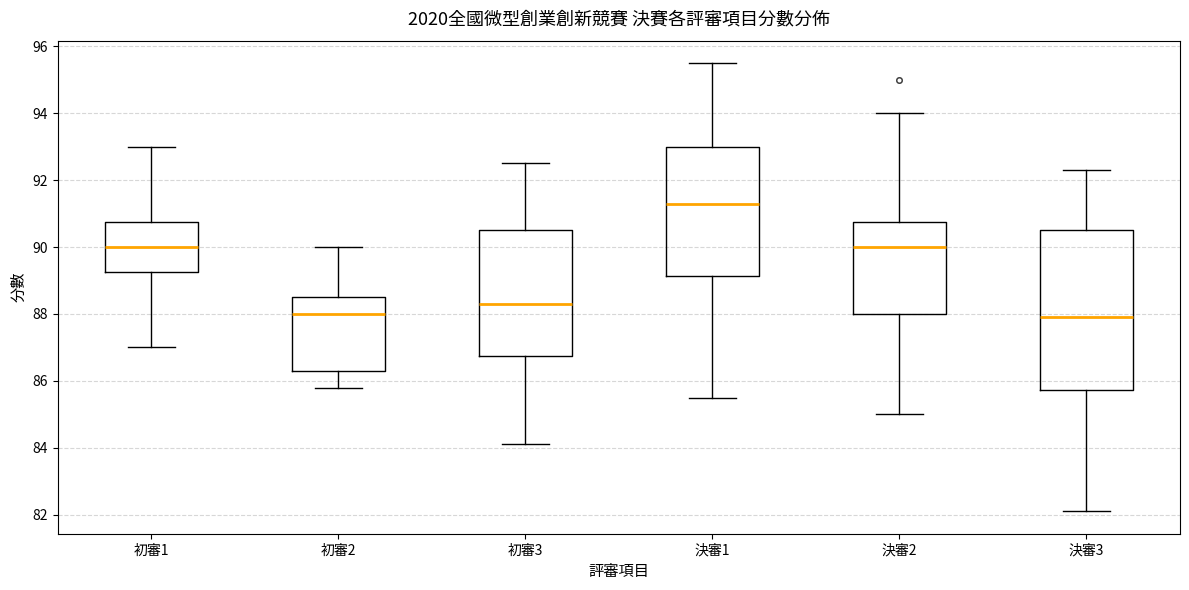

Which box has the highest median line?

決審1